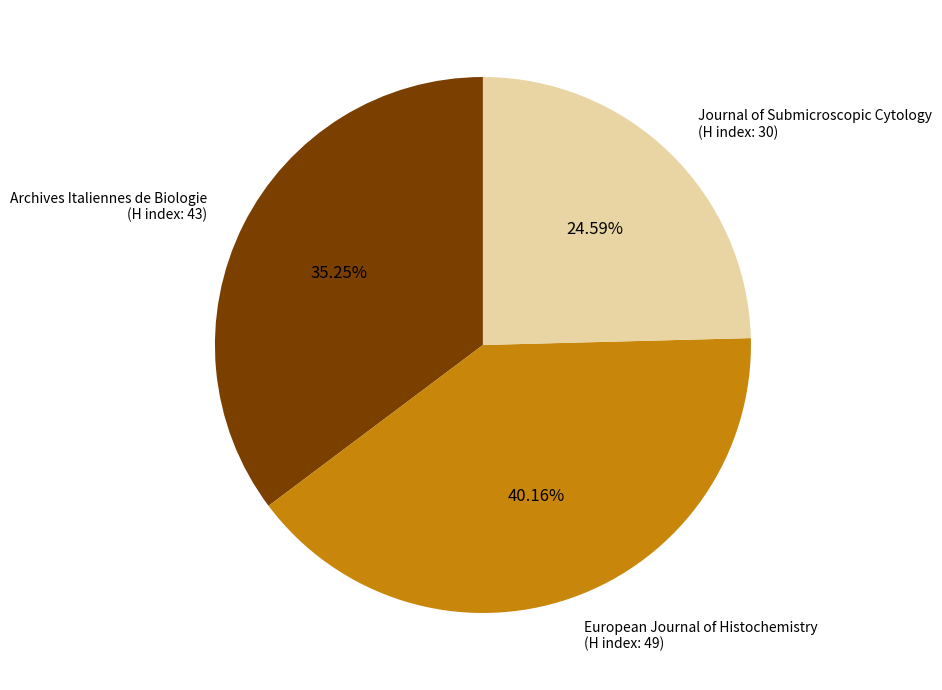

Rank the categories by value from highest to lowest.

European Journal of Histochemistry (H index: 49), Archives Italiennes de Biologie (H index: 43), Journal of Submicroscopic Cytology (H index: 30)